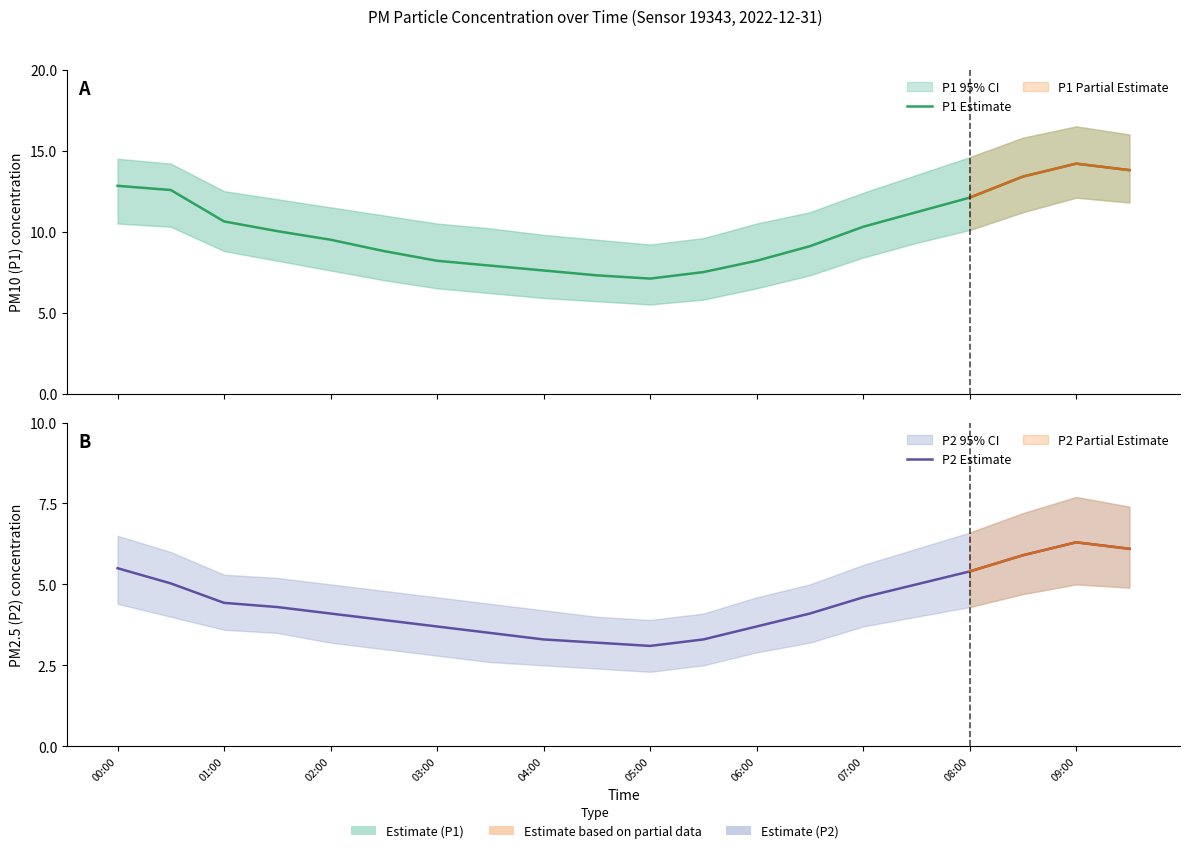

True or false: P2 Estimate and P1 Estimate intersect in this chart.

False